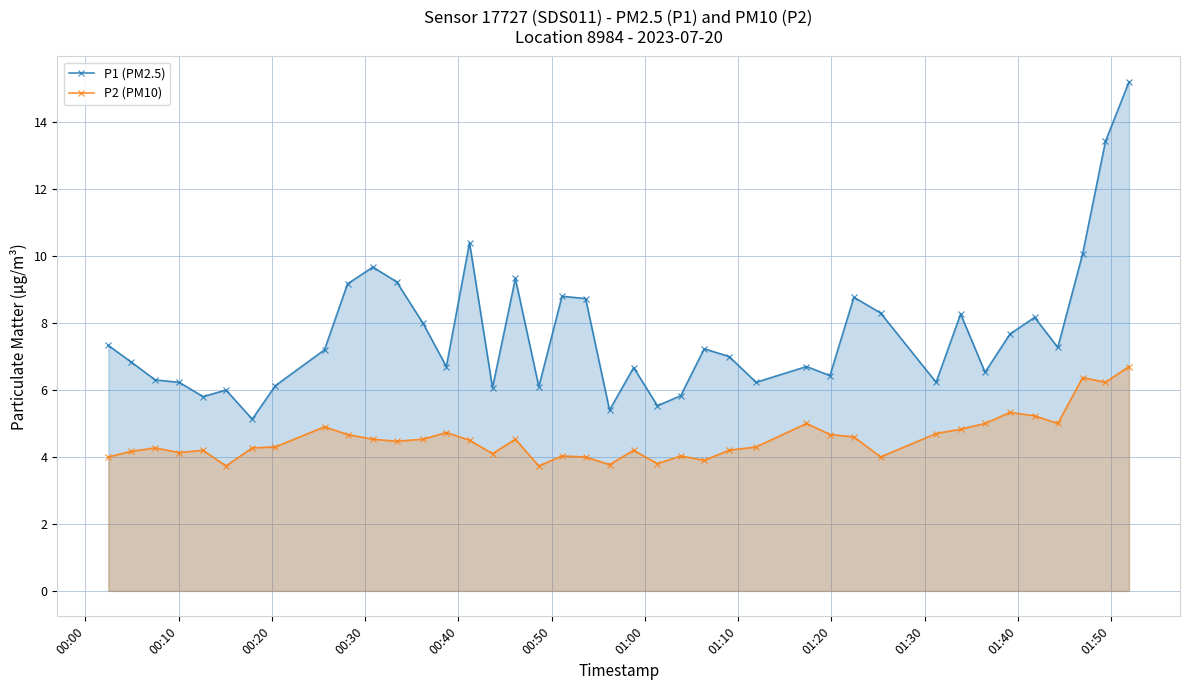

True or false: P1 (PM2.5) and P2 (PM10) intersect in this chart.

False